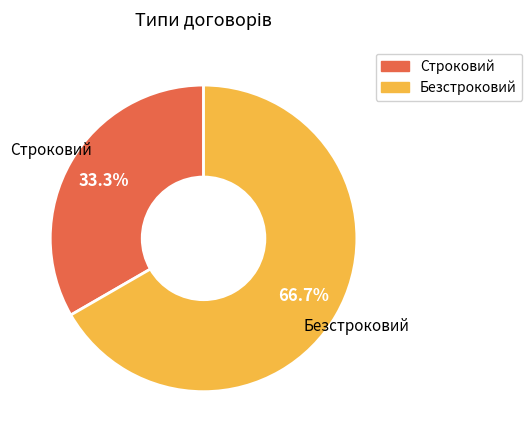

Which category has the smallest portion of the pie?

Строковий